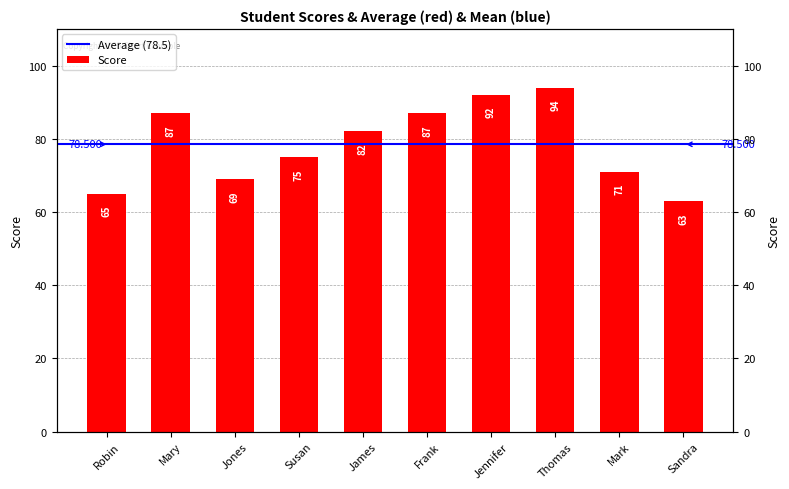

Reading left to right, list all the values displayed in this chart.

65	87	69	75	82	87	92	94	71	63